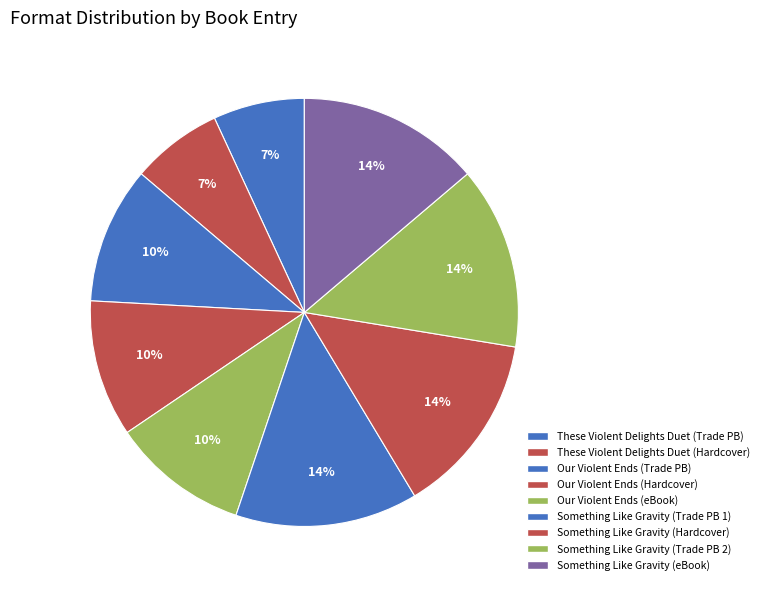

How many slices are in this pie chart?

9